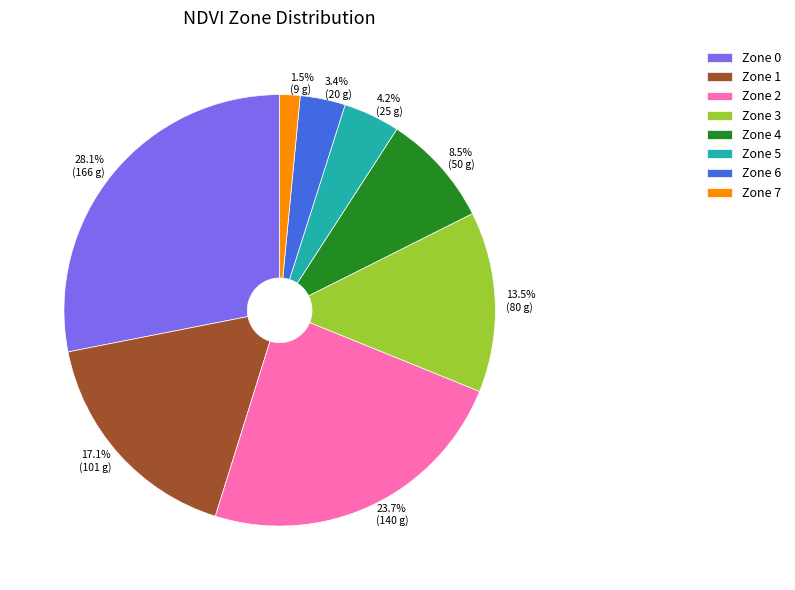

Which has a higher value, Zone 1 or Zone 6?

Zone 1